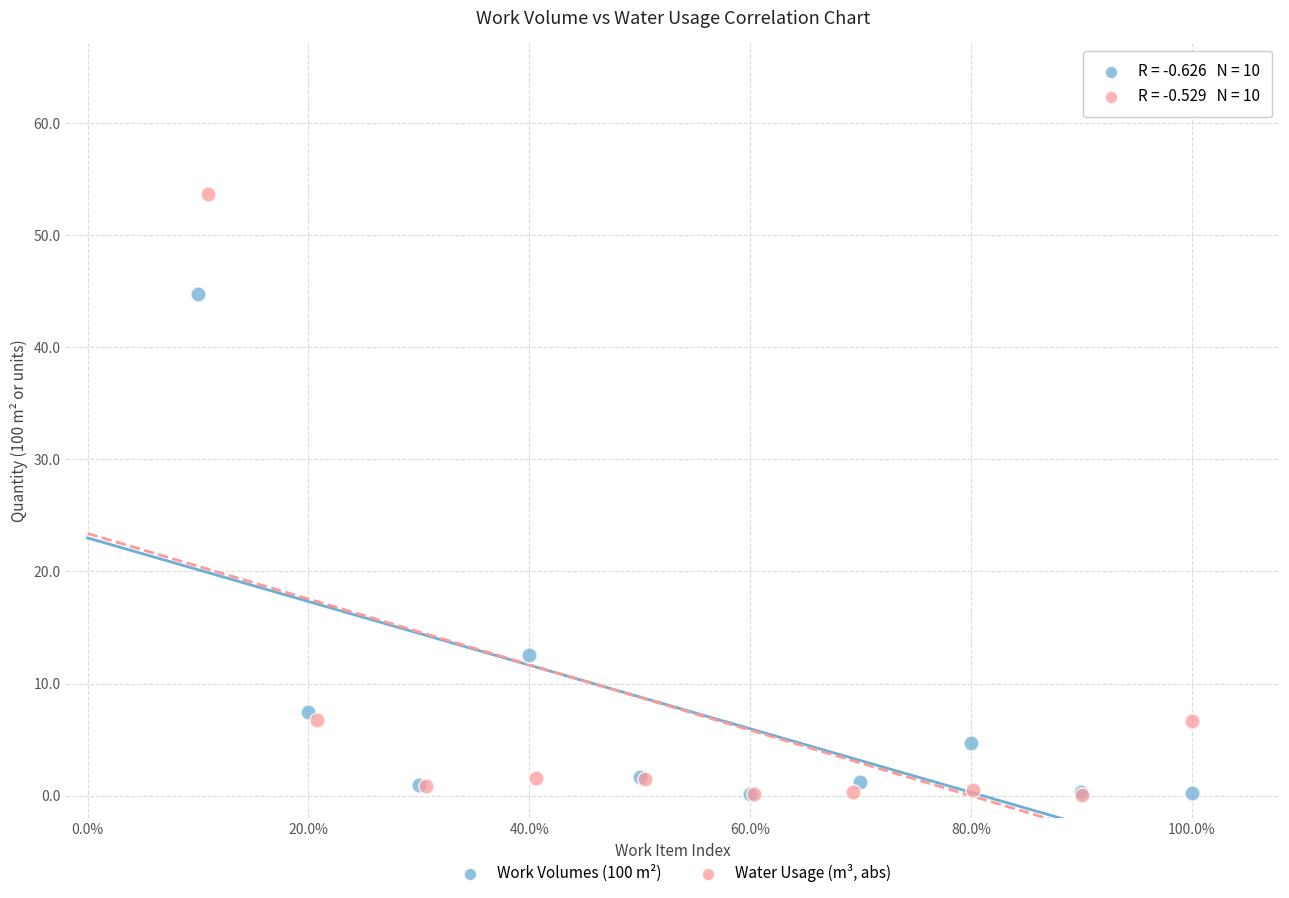

Which series has the widest spread of Y values?

Water Usage (m³, abs)